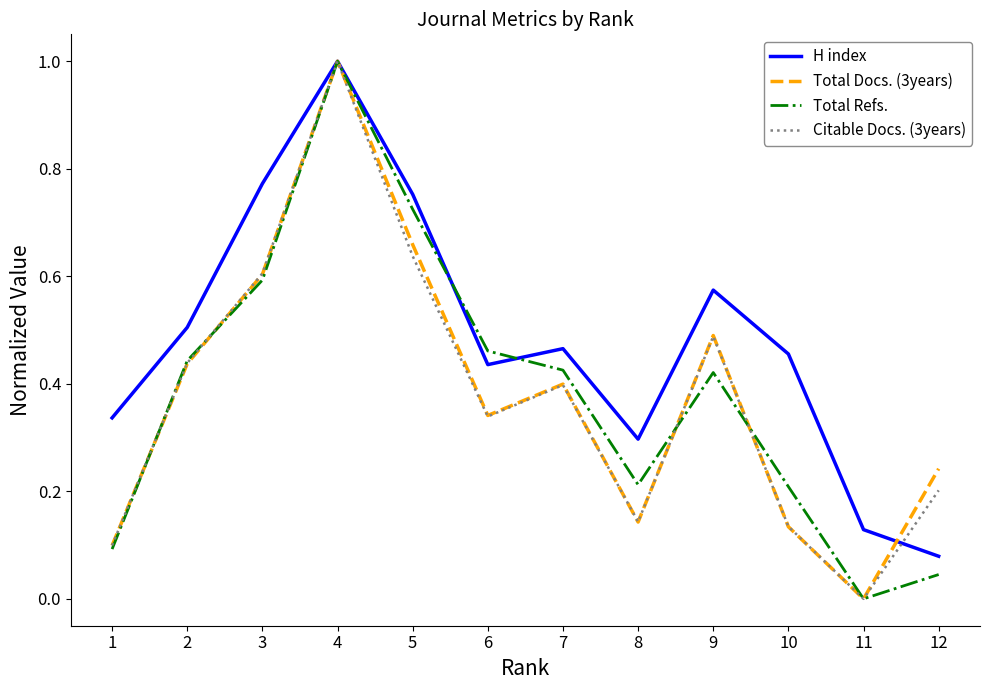

Which category has the highest value in the Total Docs. (3years) series?

4